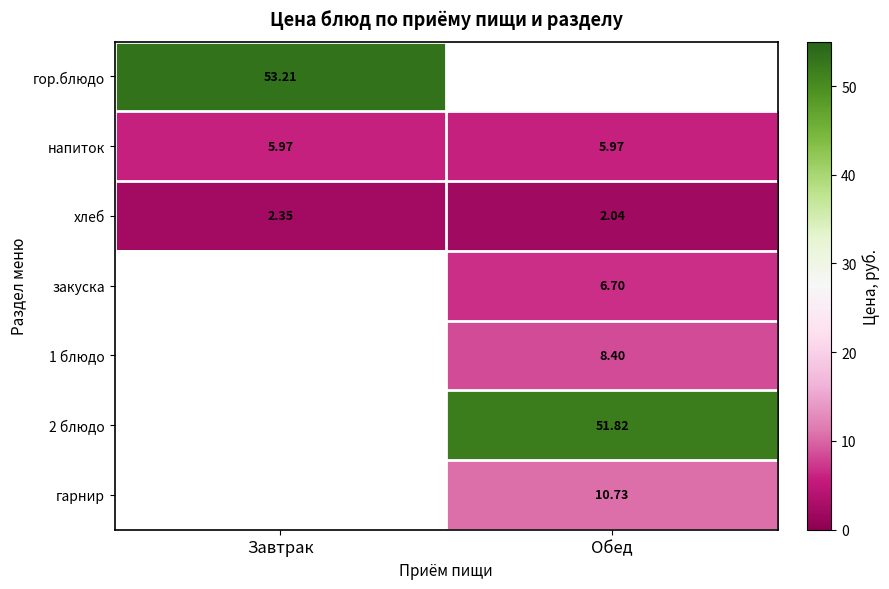

The value of напиток at Обед is 4.0. True or false?

False